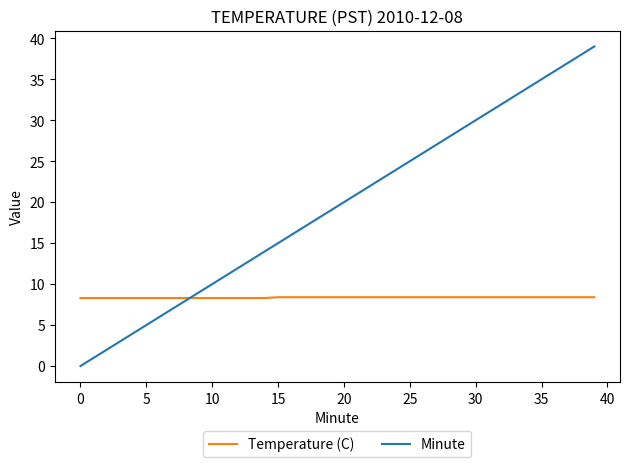

Which series has the largest total across all categories?

Minute